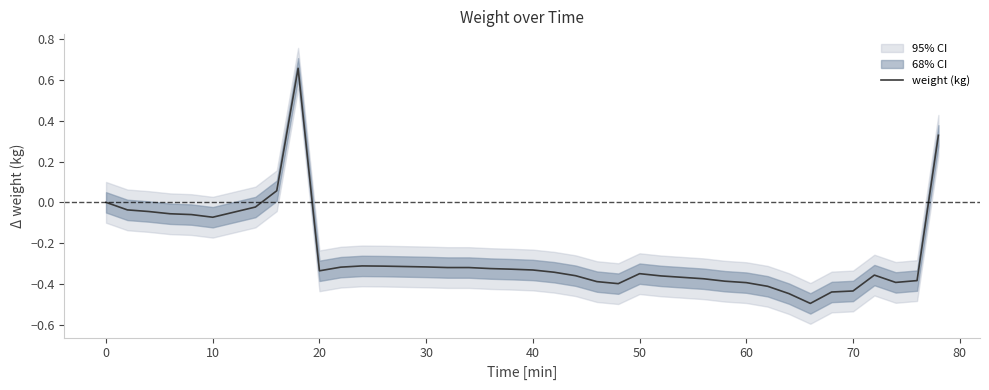

What is the average value?

-0.3